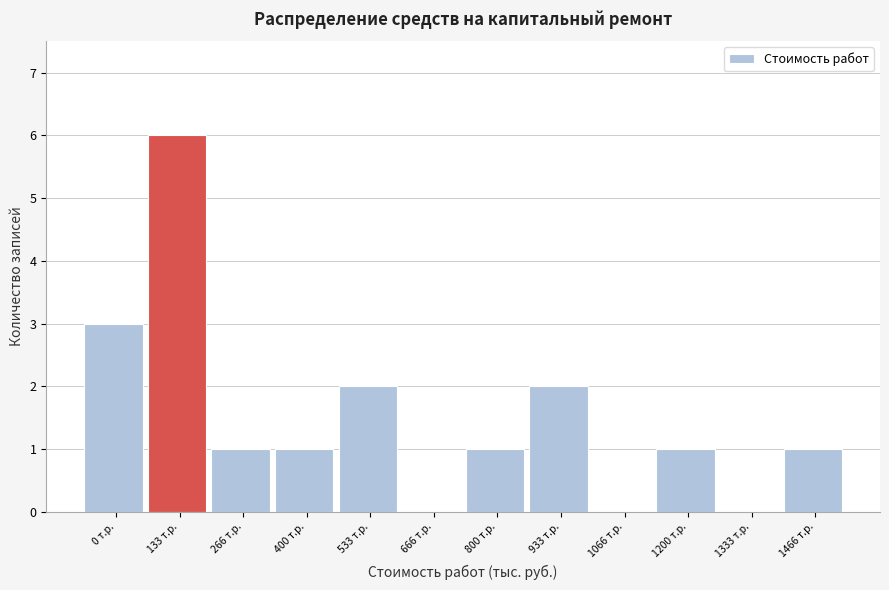

Reading left to right, transcribe all the data shown in this chart.

0 т.р.=3	133 т.р.=6	266 т.р.=1	400 т.р.=1	533 т.р.=2	666 т.р.=0	800 т.р.=1	933 т.р.=2	1066 т.р.=0	1200 т.р.=1	1333 т.р.=0	1466 т.р.=1